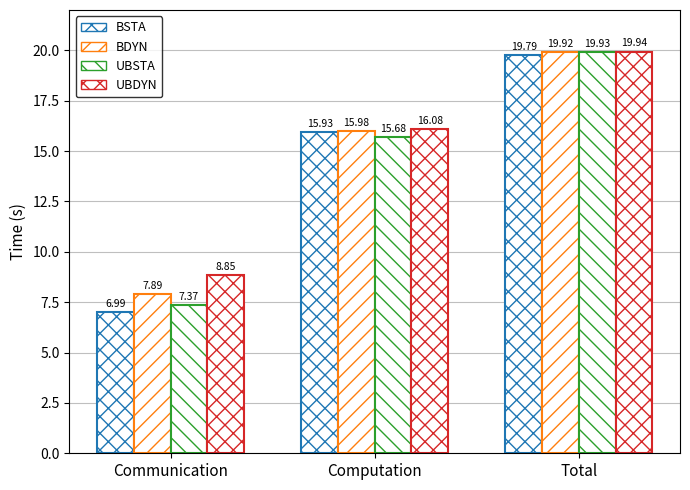

At which category is the sum across all series the highest?

Total